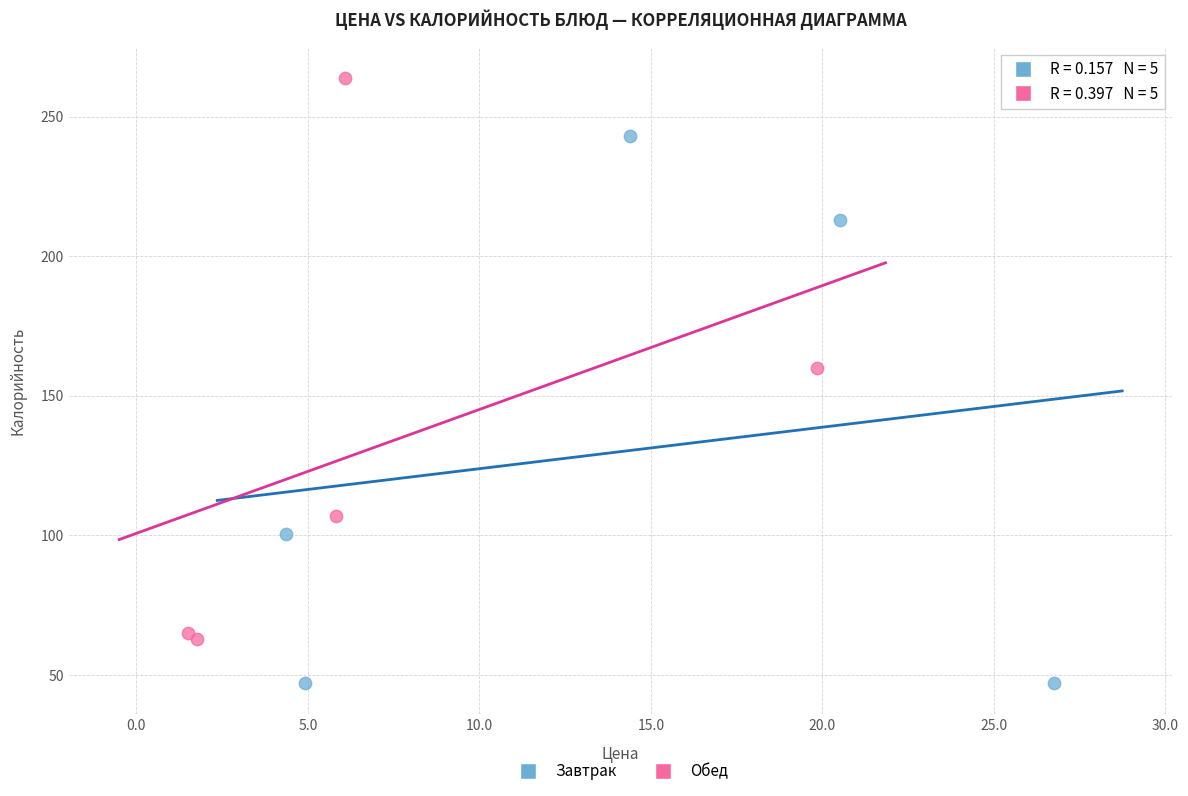

Which series reaches the minimum Y coordinate?

Завтрак